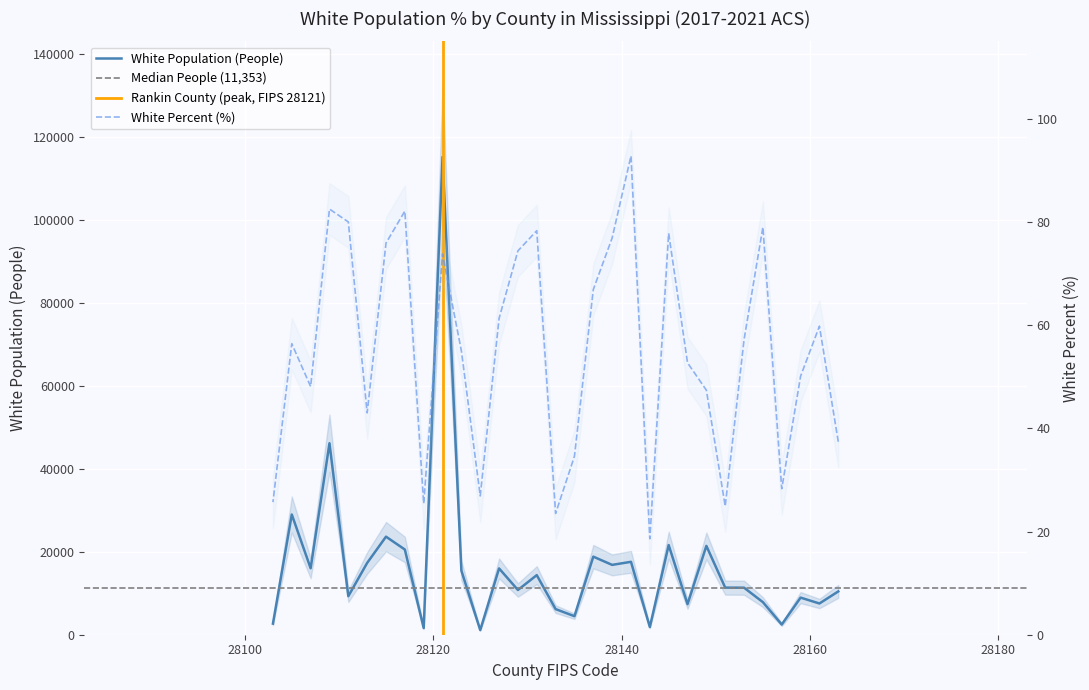

What is the sum of the White Population (People) values at Winston County and Union County?

30553.0